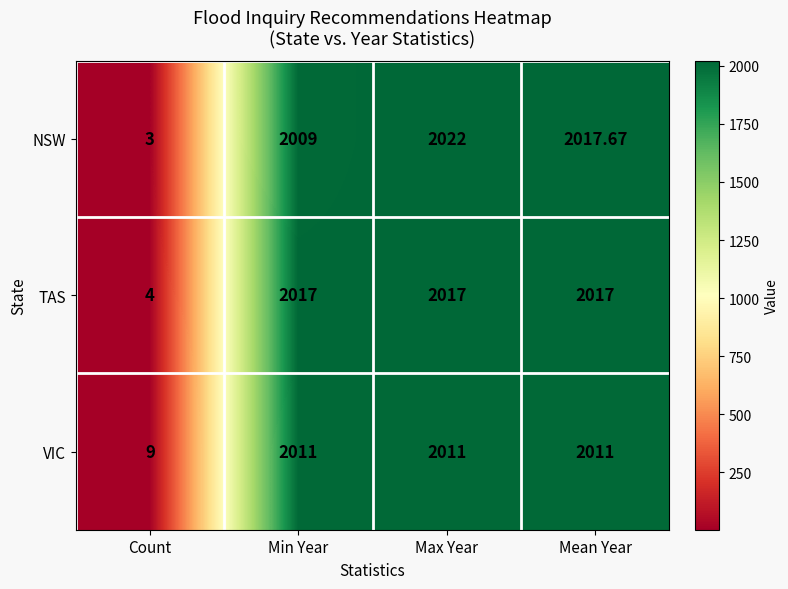

Where is VIC nearest to the value 1010?

Count